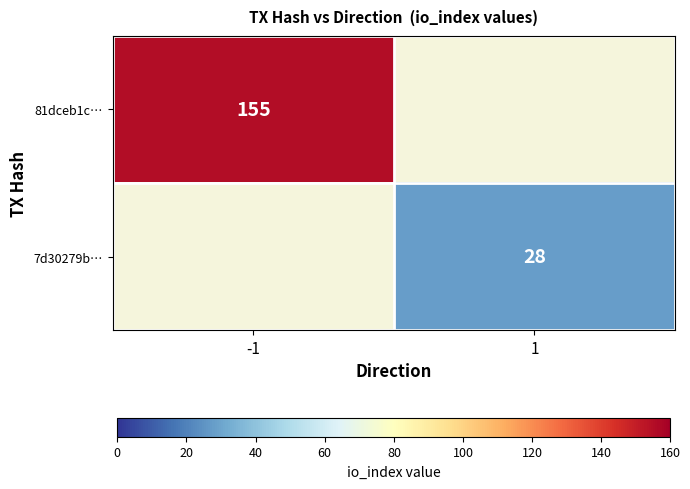

True or false: 81dceb1c… has a value of 90 at -1.

False